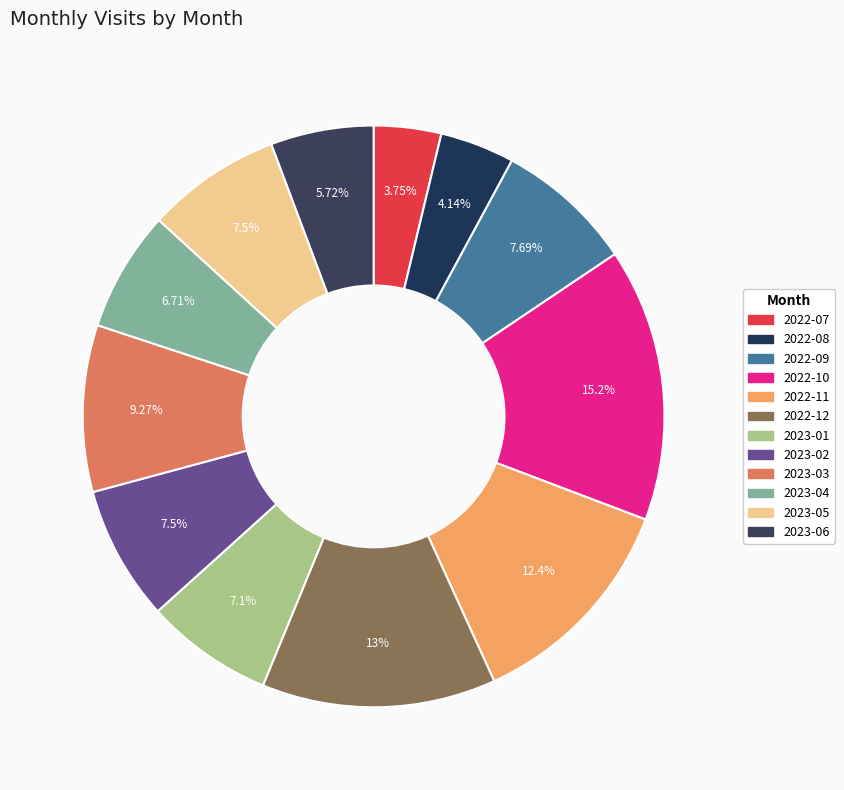

Is 2023-02 the majority of the pie?

No